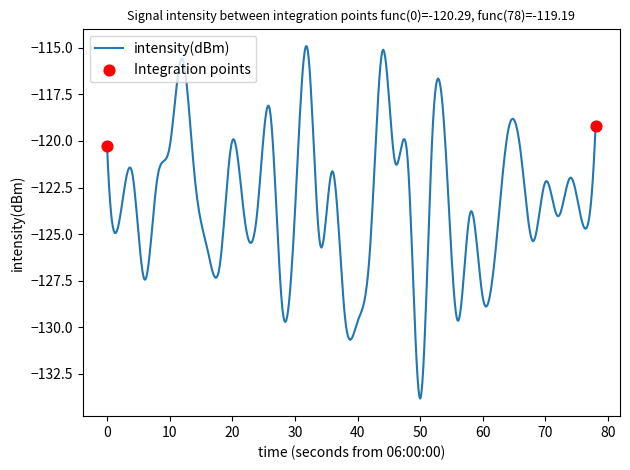

What is the difference between the maximum and minimum values?

18.9